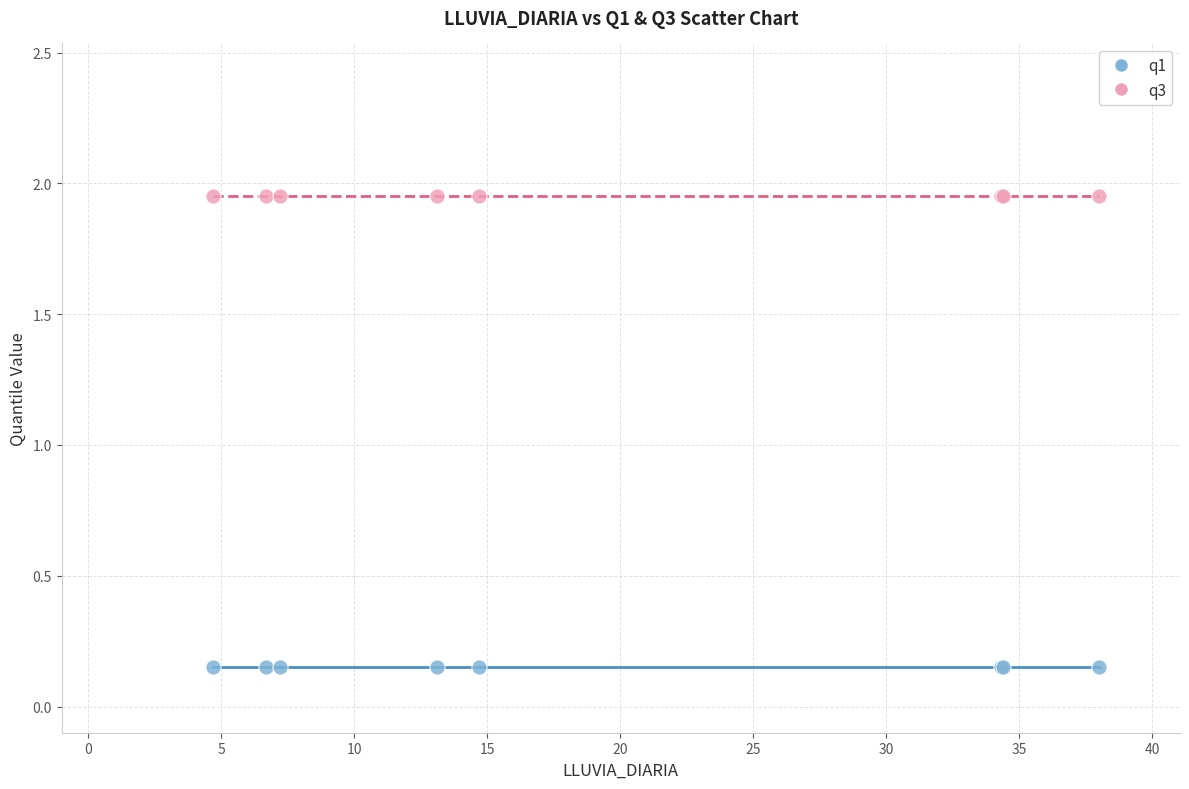

Which series reaches the minimum Y coordinate?

q1